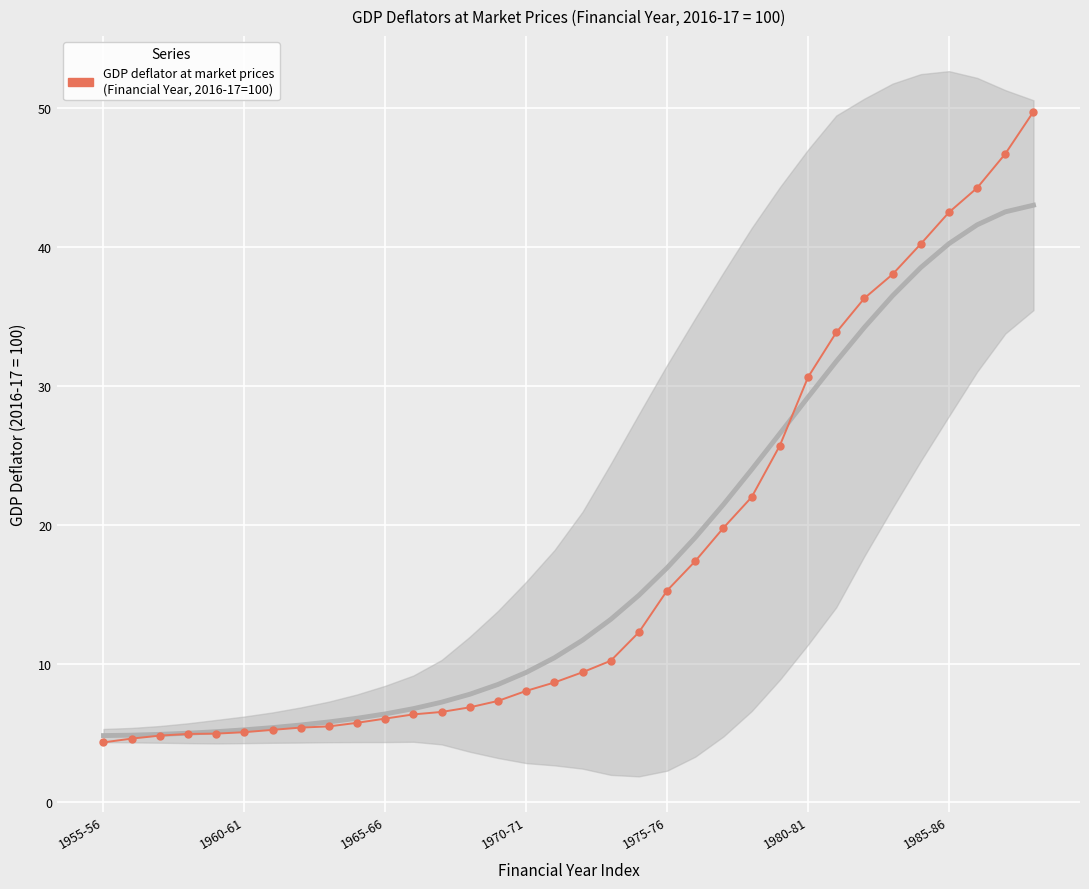

Rank the categories by value from lowest to highest.

1955-56, 1960-61, 1965-66, 1970-71, 1975-76, 1980-81, 1985-86, 7, 8, 9, 10, 11, 12, 13, 14, 15, 16, 17, 18, 19, 20, 21, 22, 23, 24, 25, 26, 27, 28, 29, 30, 31, 32, 33